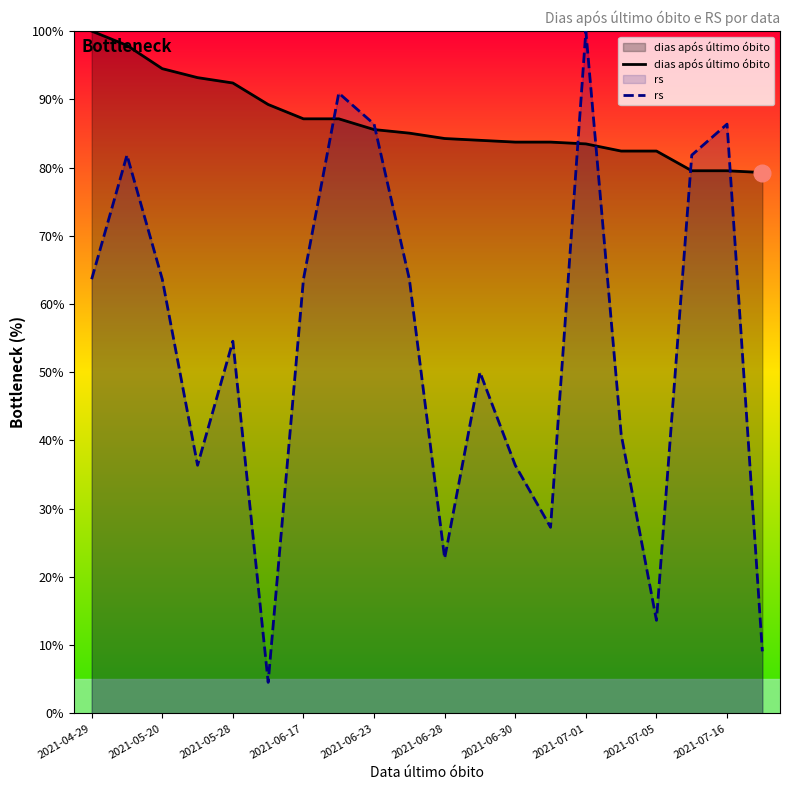

Which series has the largest total across all categories?

dias após último óbito